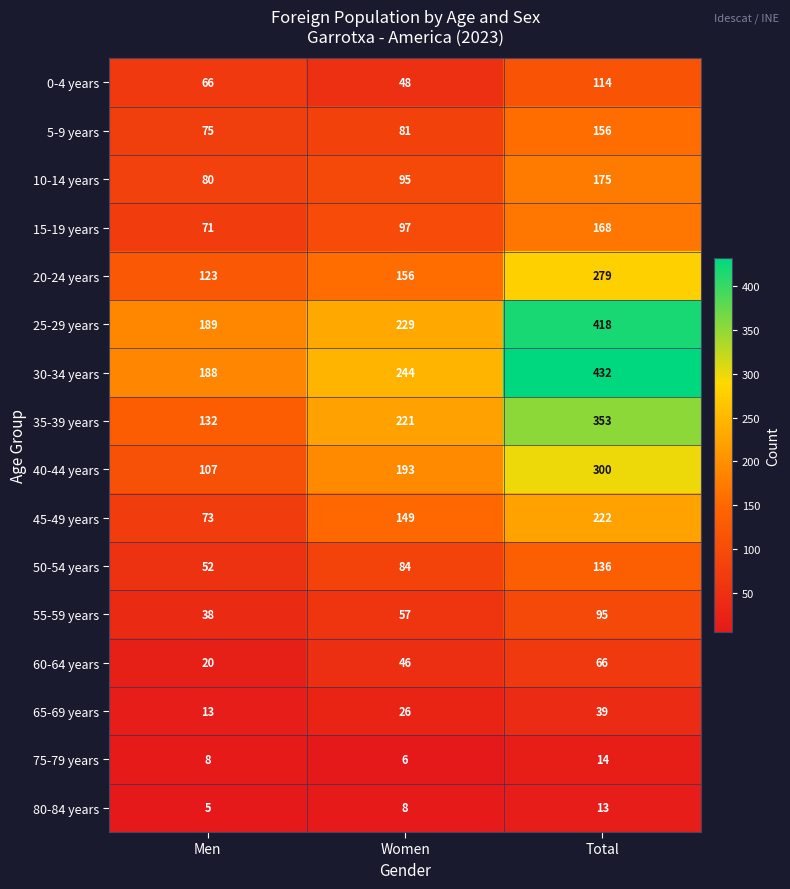

How many distinct data groups are displayed?

16